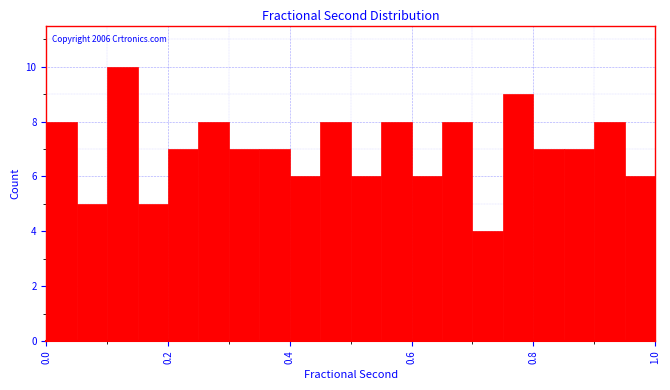

Around what value on the x-axis is the tallest bar? Give the approximate position of its centre, as read against the axis.

0.12